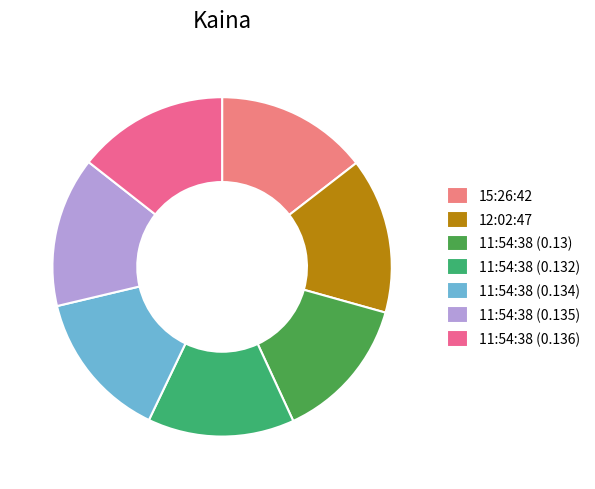

Rank the categories by value from highest to lowest.

12:02:47, 15:26:42, 11:54:38 (0.136), 11:54:38 (0.135), 11:54:38 (0.134), 11:54:38 (0.132), 11:54:38 (0.13)